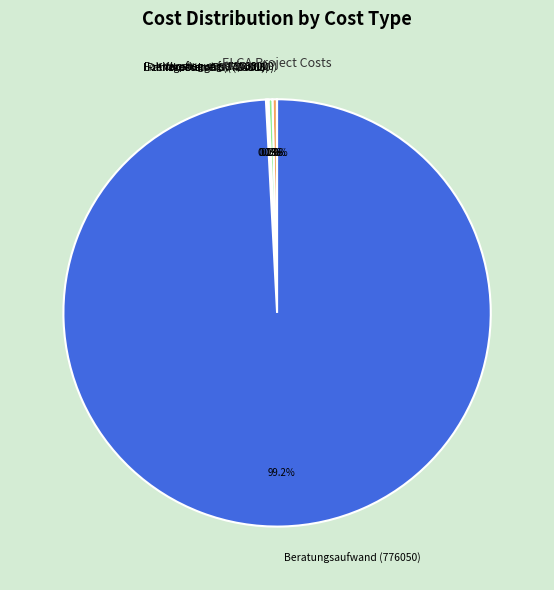

What percentage is NOT represented by Beratungsaufwand (776050)?

0.8%